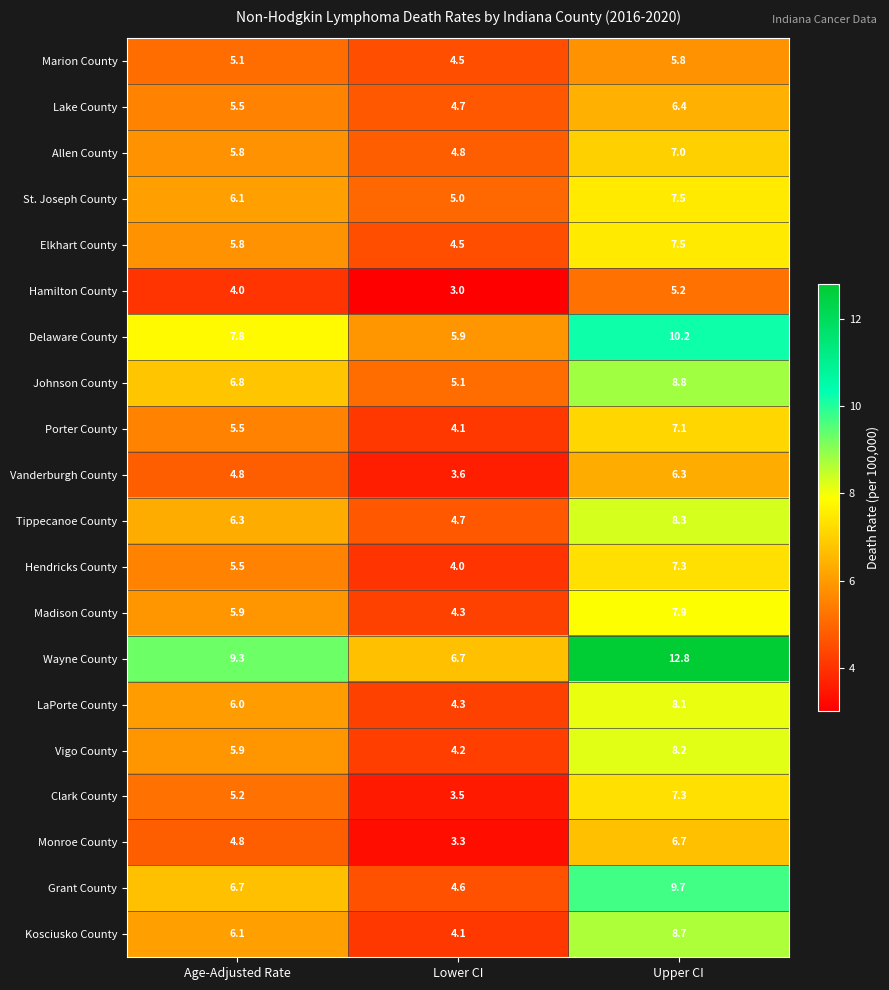

What is the smallest value displayed?

3.0